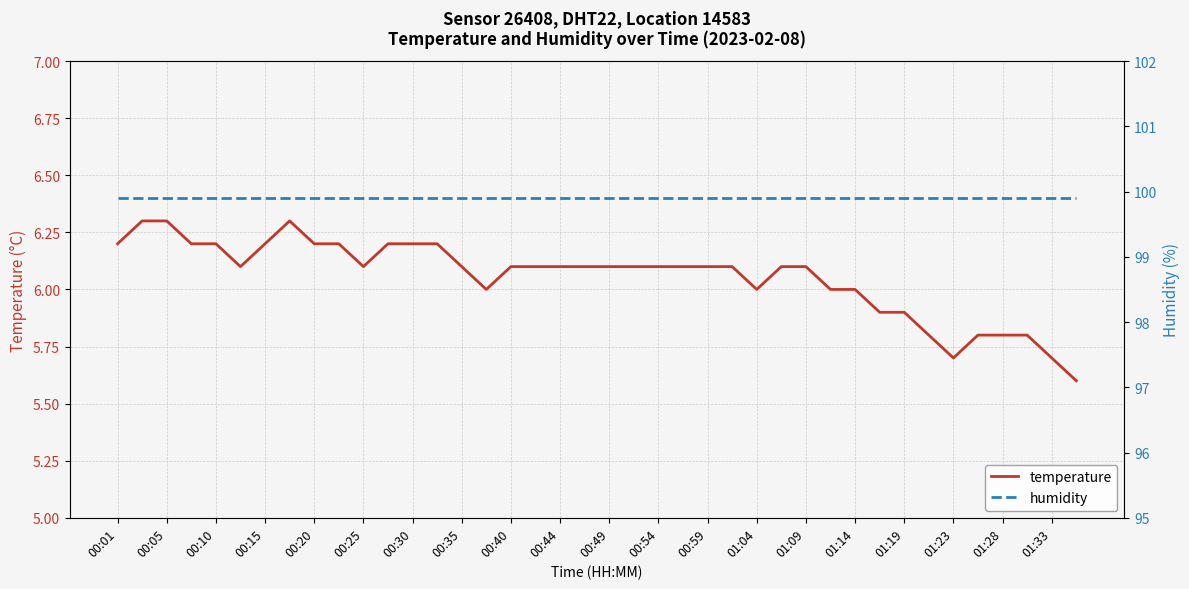

True or false: temperature and humidity cross at least once.

False